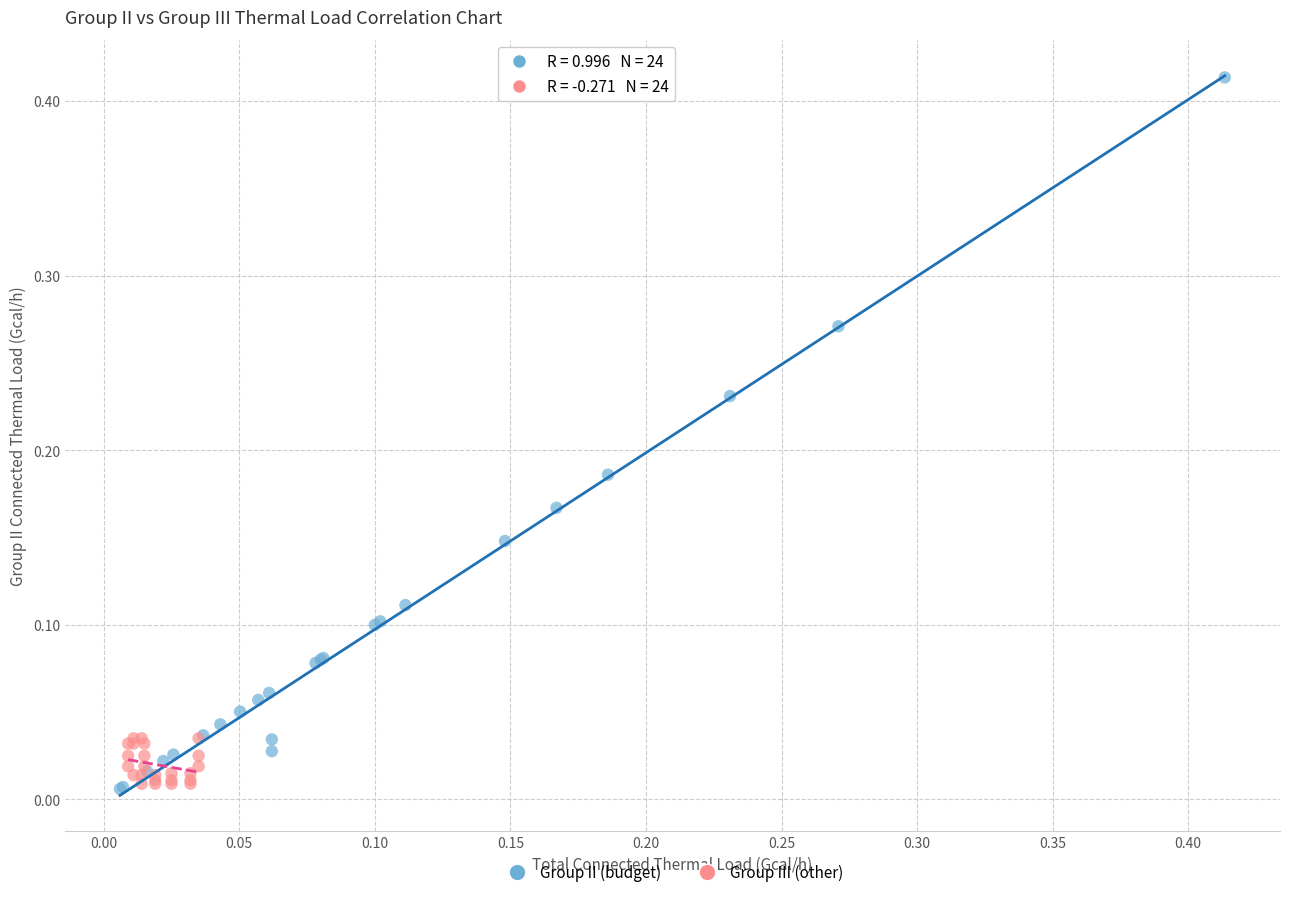

What are all the series names shown in the legend?

Group II (budget), Group III (other)